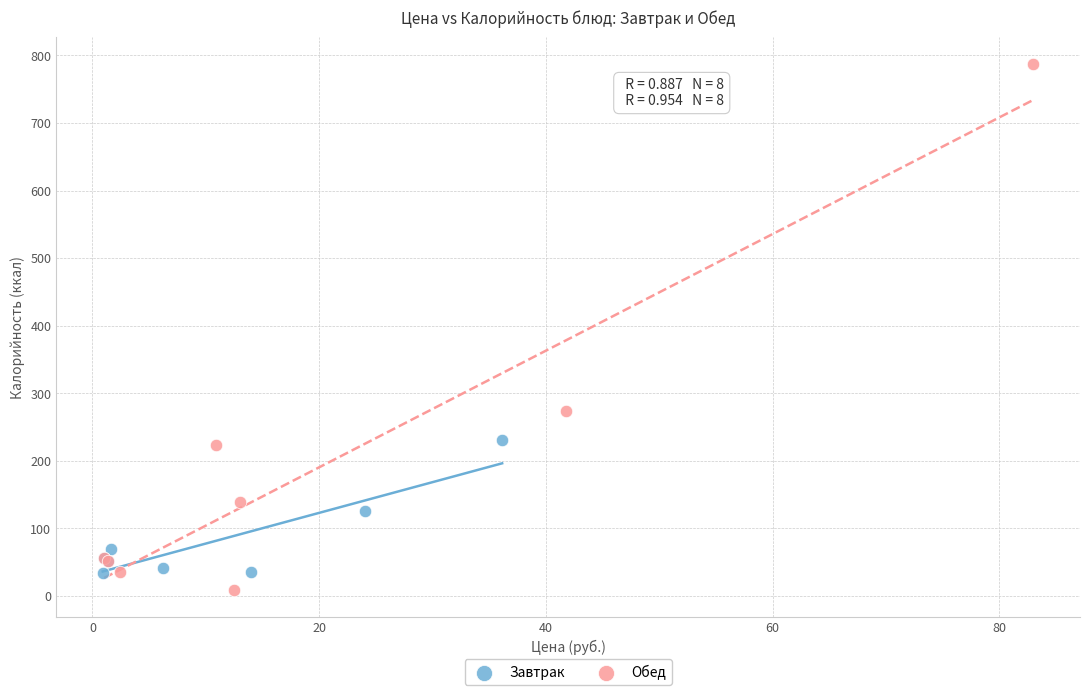

Which series has the widest spread of Y values?

Обед